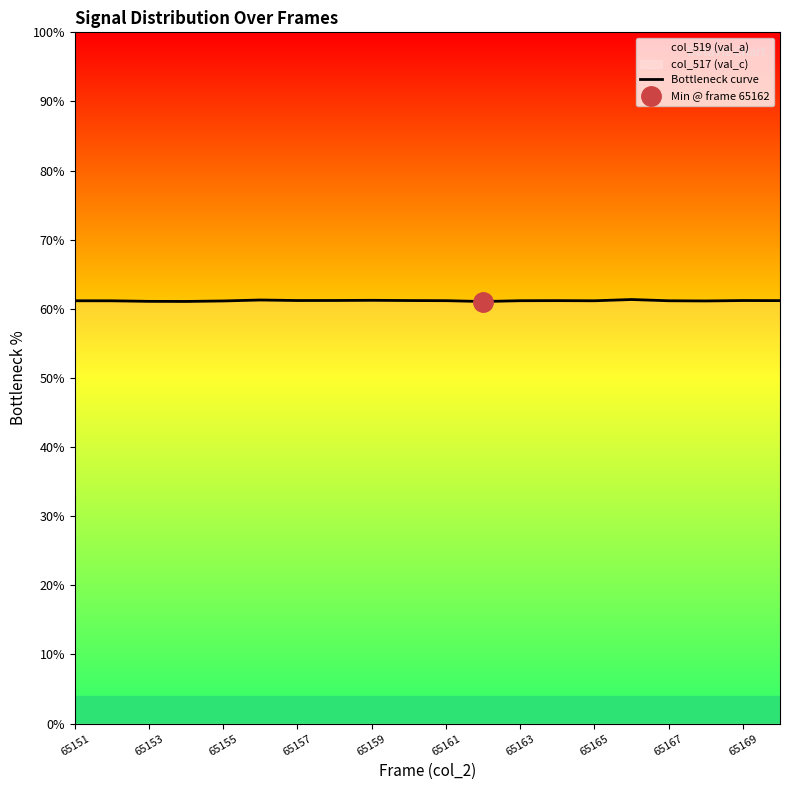

How many points are lower than both their immediate neighbors (excluding endpoints)?

5